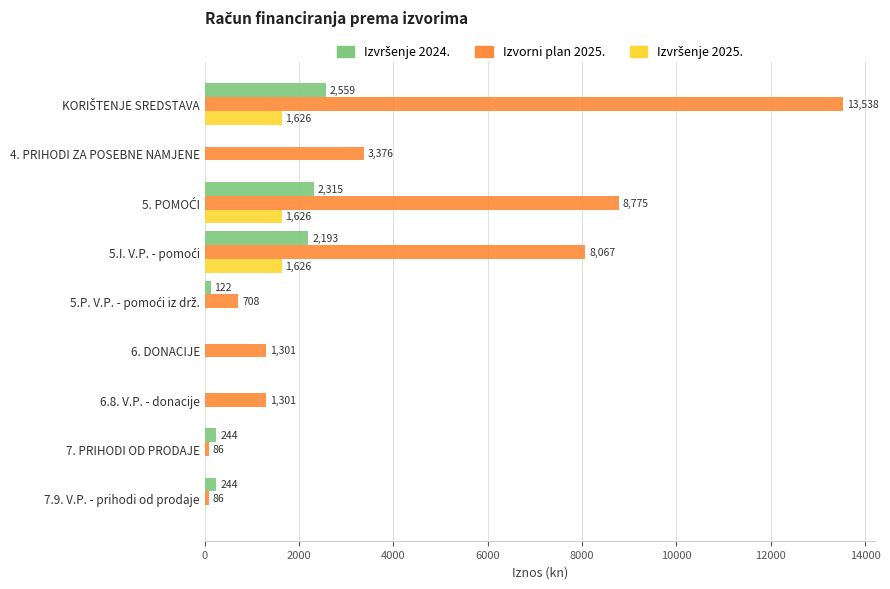

What is the sum of all Izvorni plan 2025. values?

37238.0